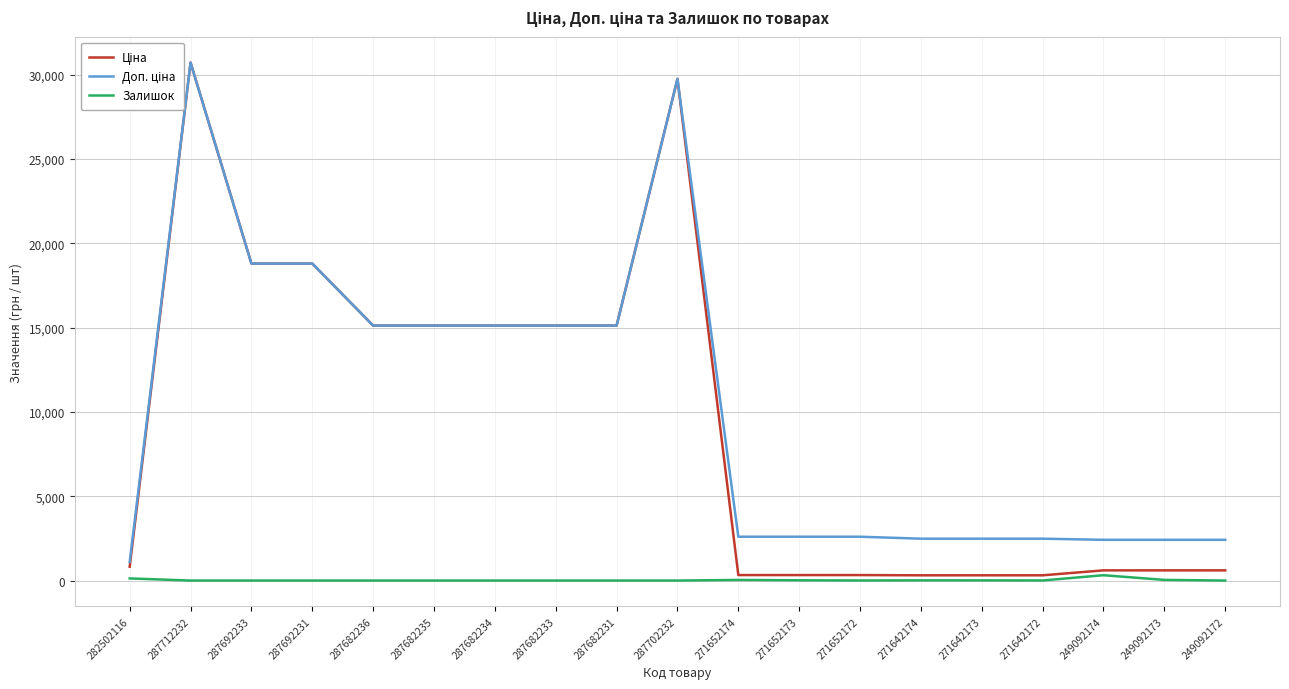

What is the total value across all series at 287682236?

30240.0